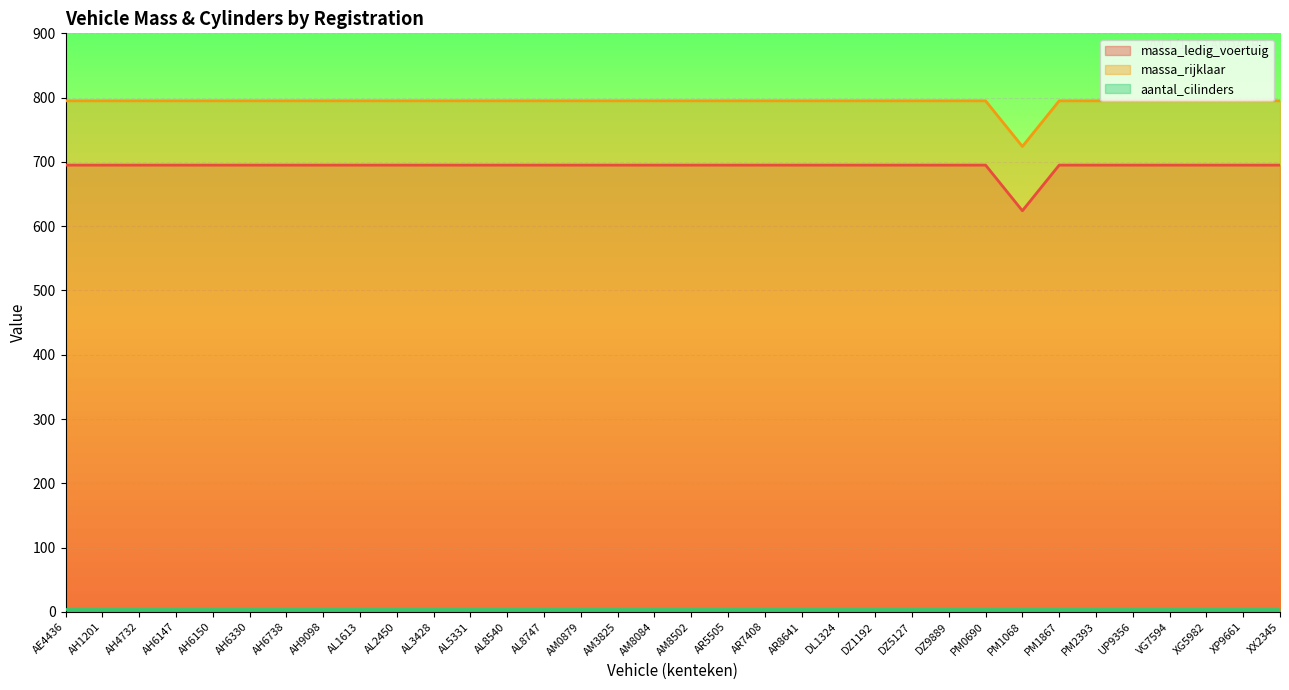

True or false: massa_ledig_voertuig and massa_rijklaar cross at least once.

False